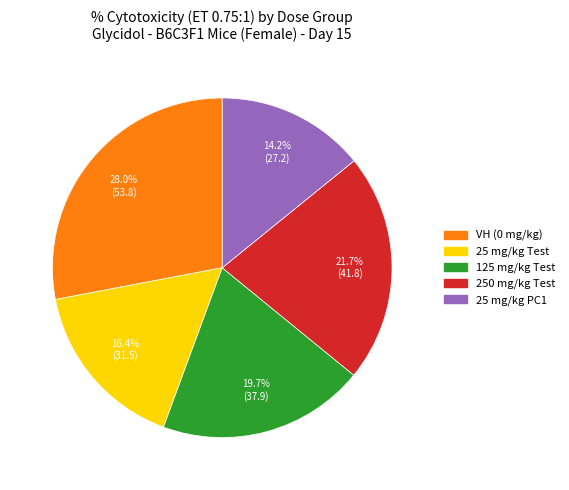

Rank the categories by value from highest to lowest.

VH (0 mg/kg), 250 mg/kg Test, 125 mg/kg Test, 25 mg/kg Test, 25 mg/kg PC1